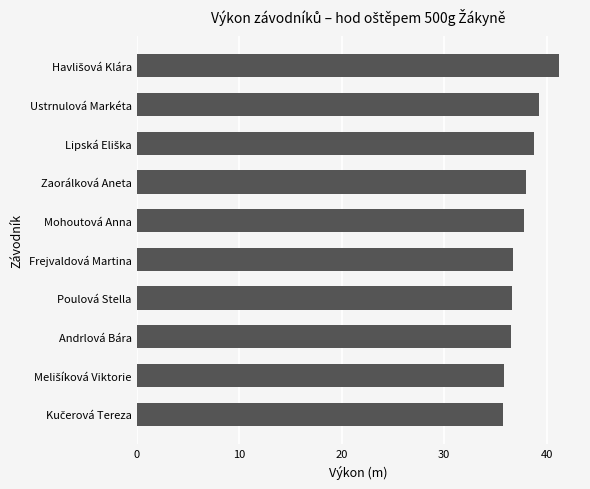

What is the average value?

37.6